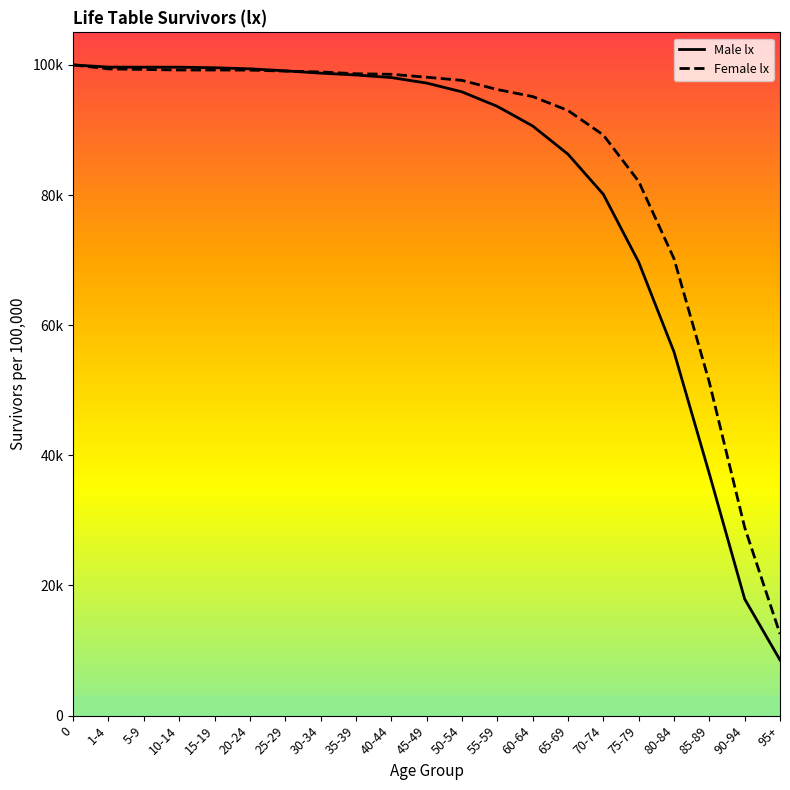

What is the sum of the Female lx values at 75-79 and 0?

182103